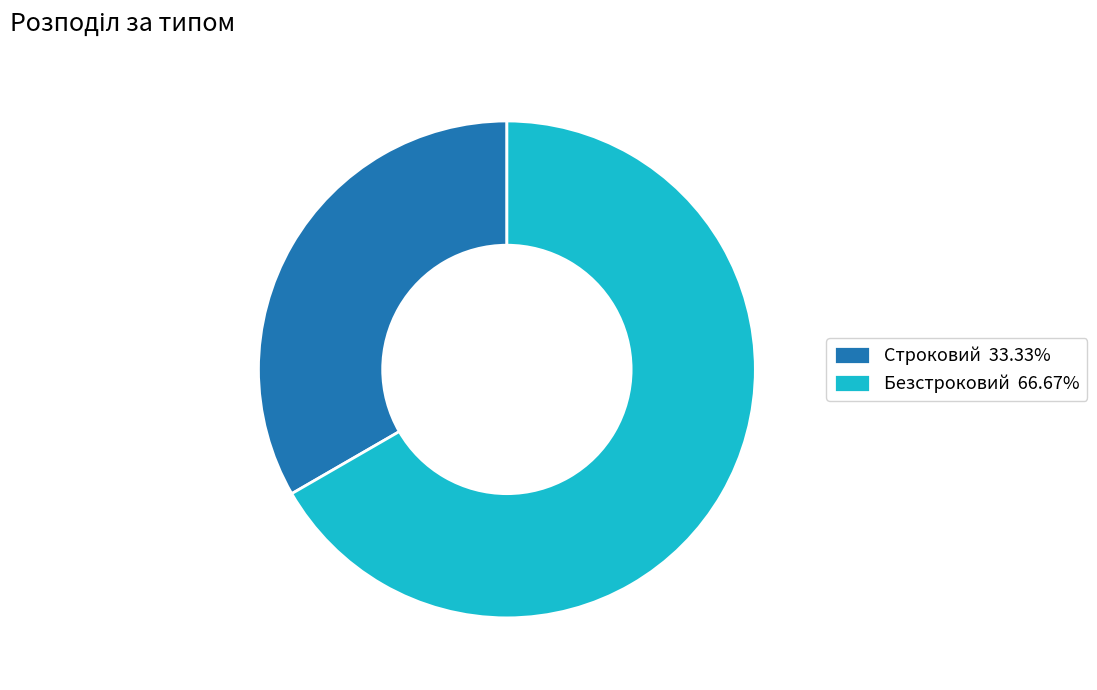

Is there any slice that represents more than half of the pie?

Yes